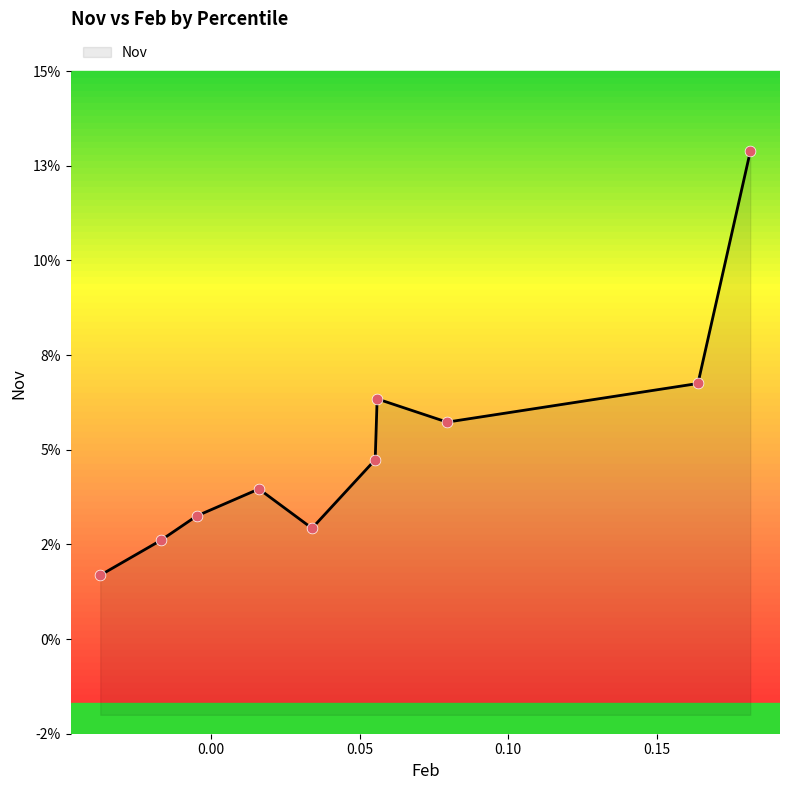

Between pct35 and pct05, which is larger?

pct35